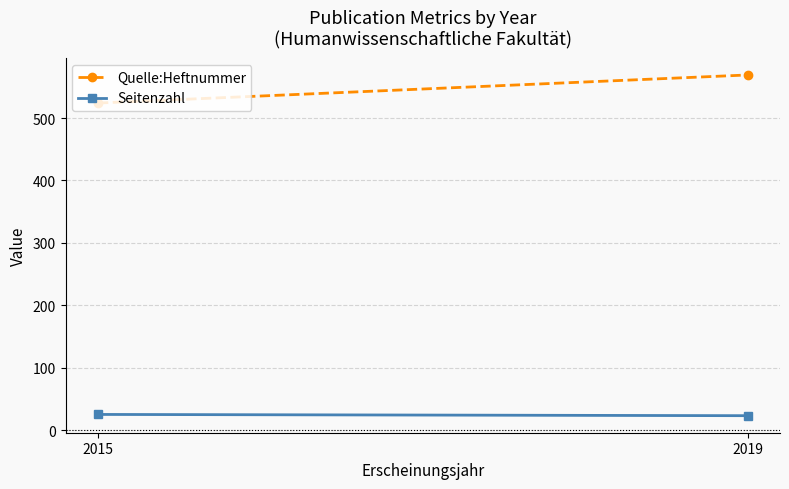

True or false: Seitenzahl has a value of 10 at 2019.

False